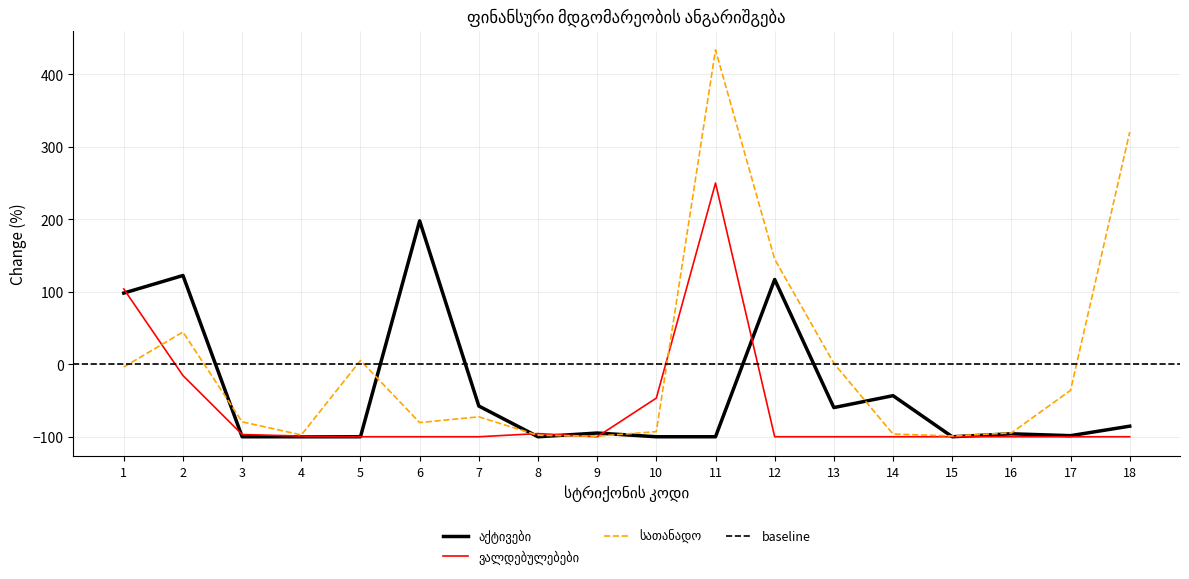

The value of სათანადო at 17 is -12.6. True or false?

False